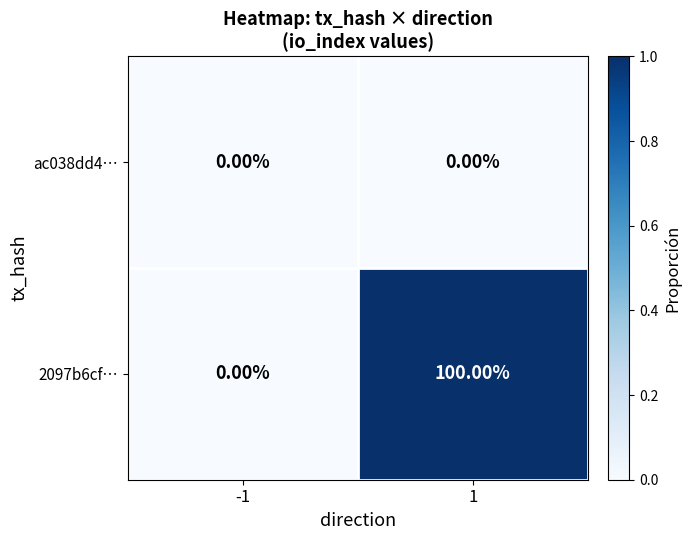

Which series has the largest total across all categories?

2097b6cf…